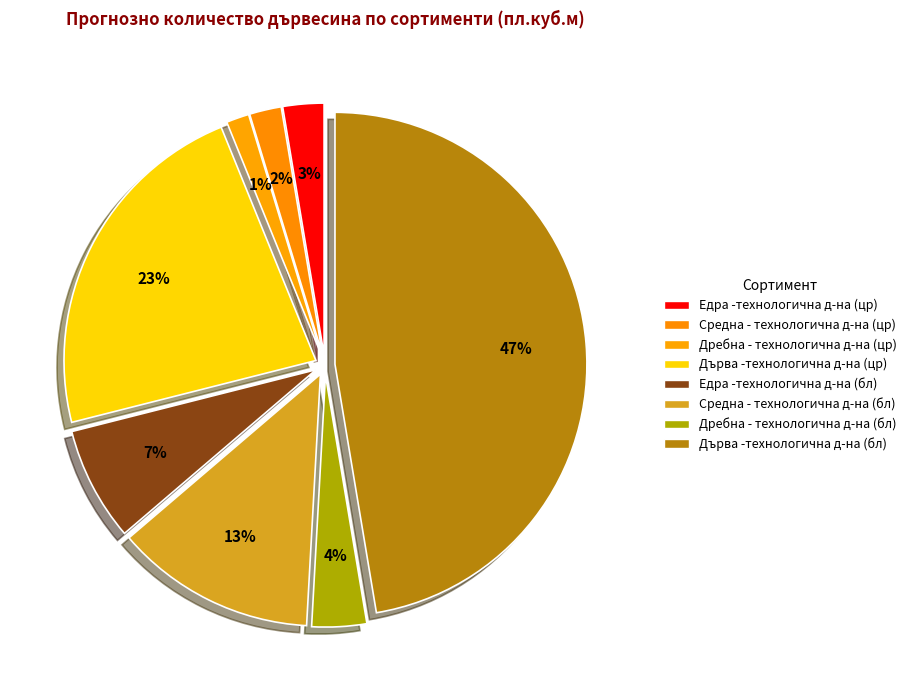

Count the number of slices in the pie.

8